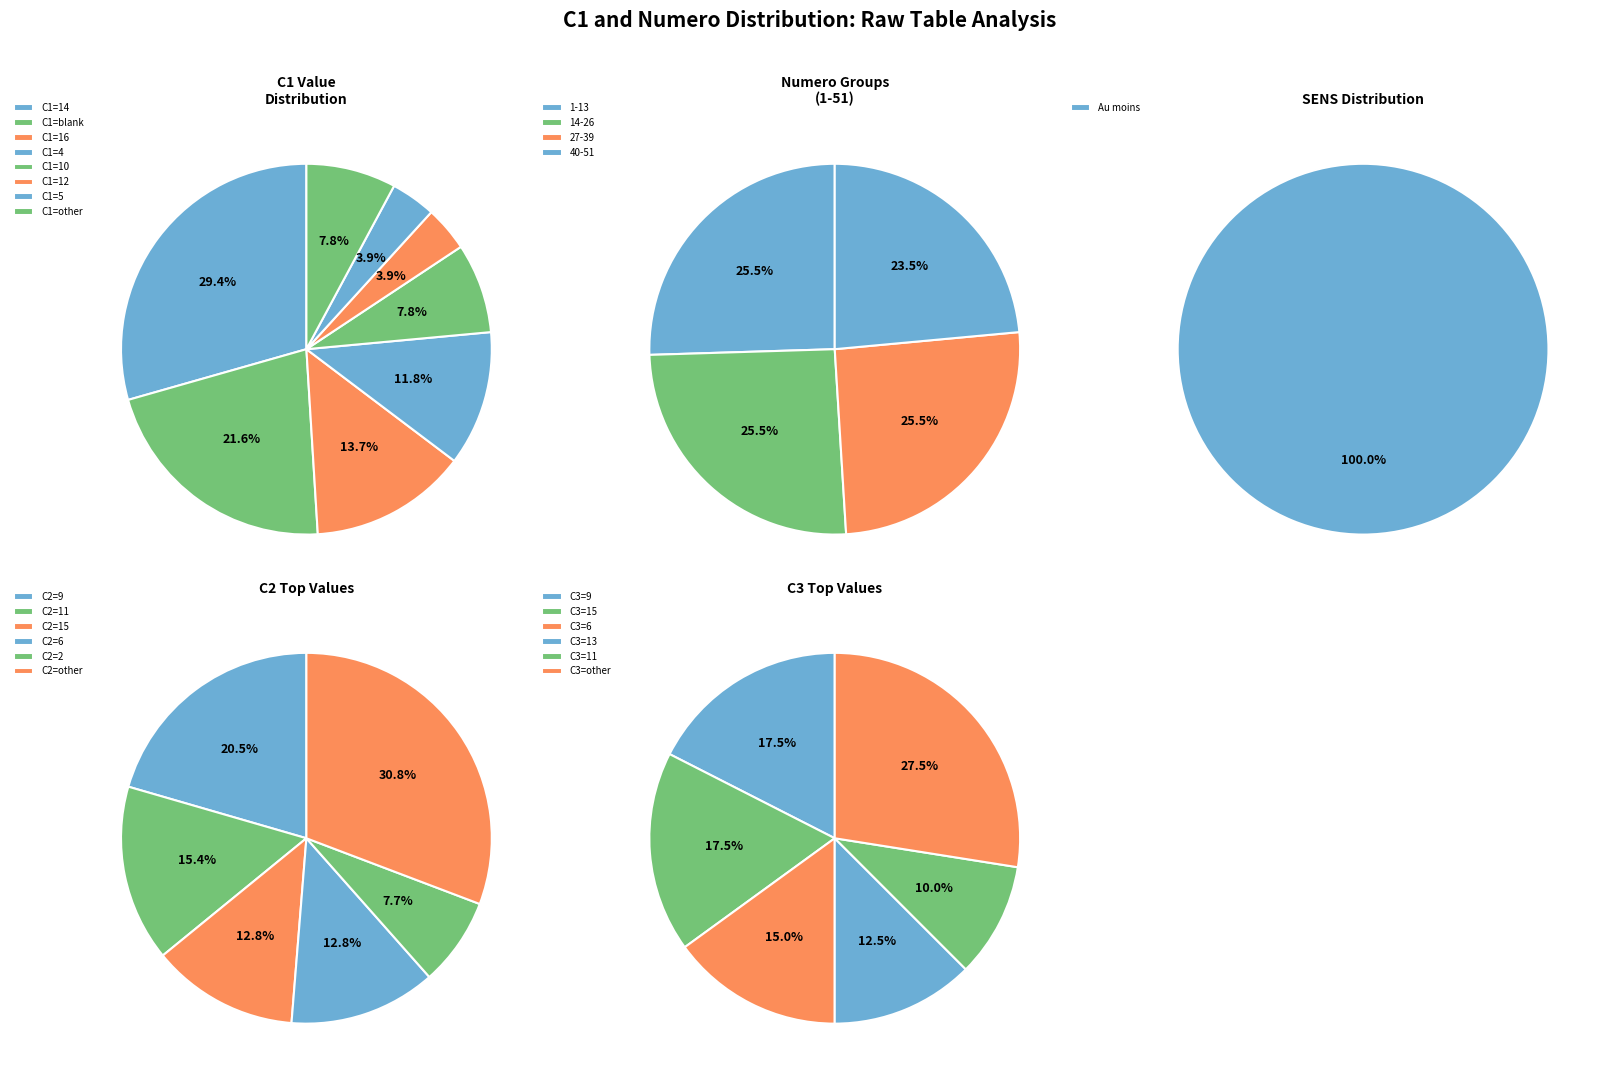

True or false:  accounts for 22% of the total.

True